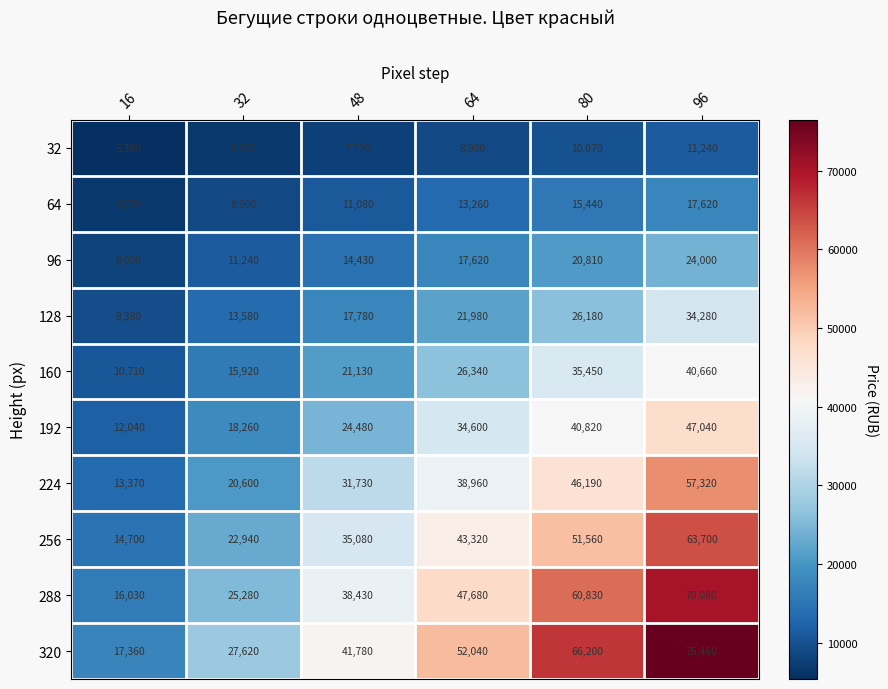

At which label is 128 closest to 21830?

64